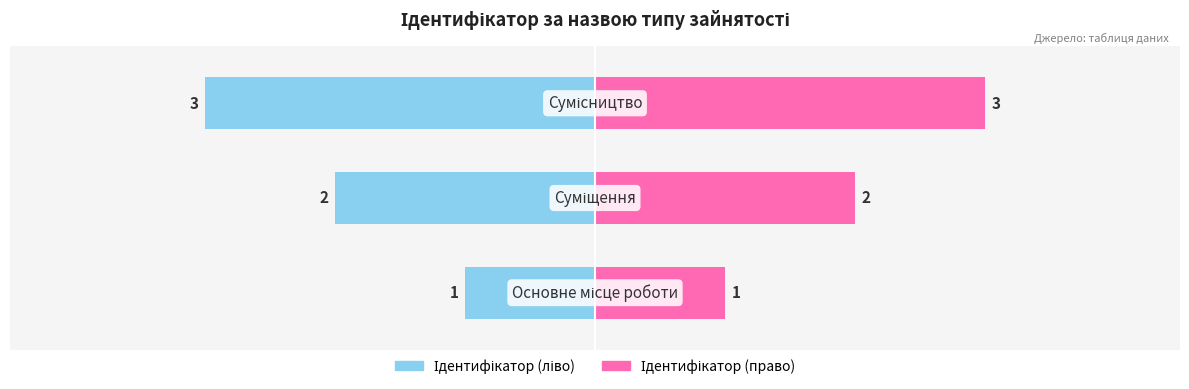

How many groups of bars are there?

3